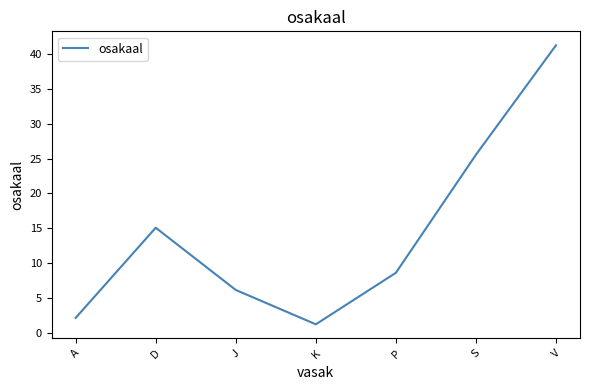

Is it true that the value at S is 25.5?

True